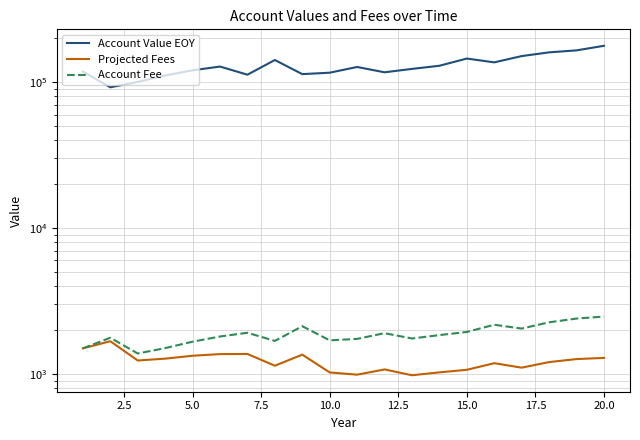

Reading right to left, list all the values displayed in this chart.

Account Value EOY: 177392.7	165086.3	159982.1	150817.1	136624.6	145082.4	129487.3	123243.0	116778.5	127025.2	116063.6	113467.0	141778.3	112451.1	127863.2	120538.1	111077.7	100345.5	92171.4	118200.0
Projected Fees: 1290.1	1266.1	1207.7	1106.1	1186.7	1069.3	1026.8	981.1	1075.6	990.0	1025.8	1357.9	1140.5	1372.8	1369.4	1334.8	1275.1	1238.2	1678.1	1500.0
Account Fee: 2476.3	2399.7	2262.3	2049.4	2176.2	1942.3	1848.6	1751.7	1905.4	1741.0	1702.0	2126.7	1686.8	1917.9	1808.1	1666.2	1505.2	1382.6	1773.0	1500.0